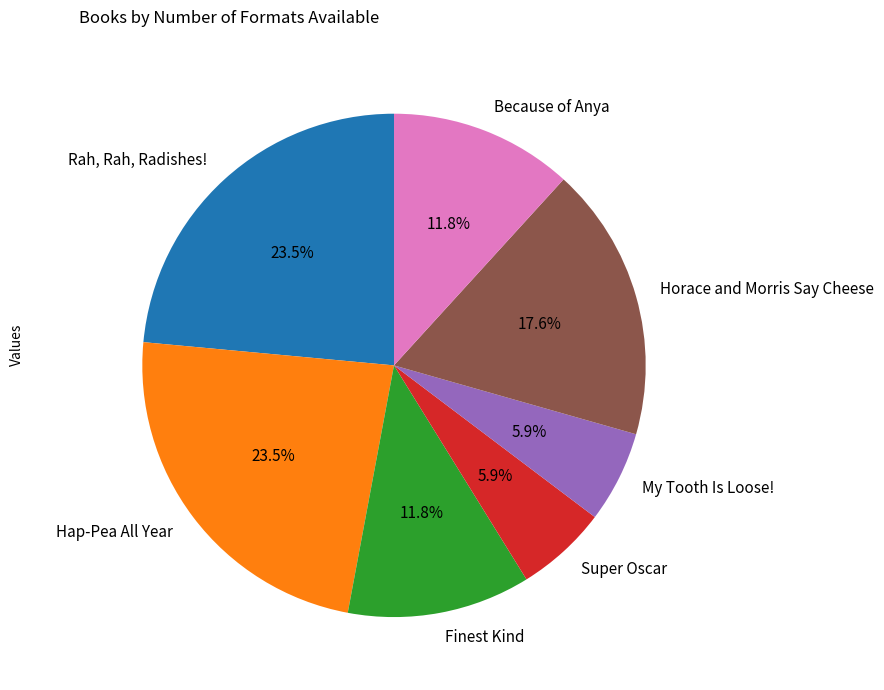

How many segments does this pie chart have?

7